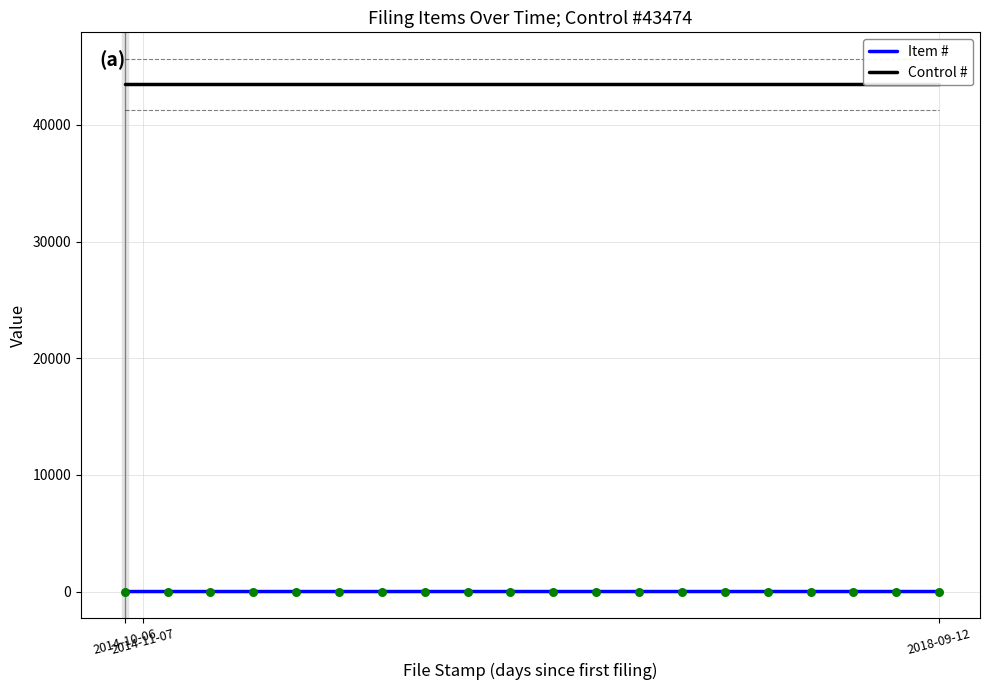

Is the value of Control # at 2014-11-07 greater than the value of Item # at 2014-11-07?

Yes